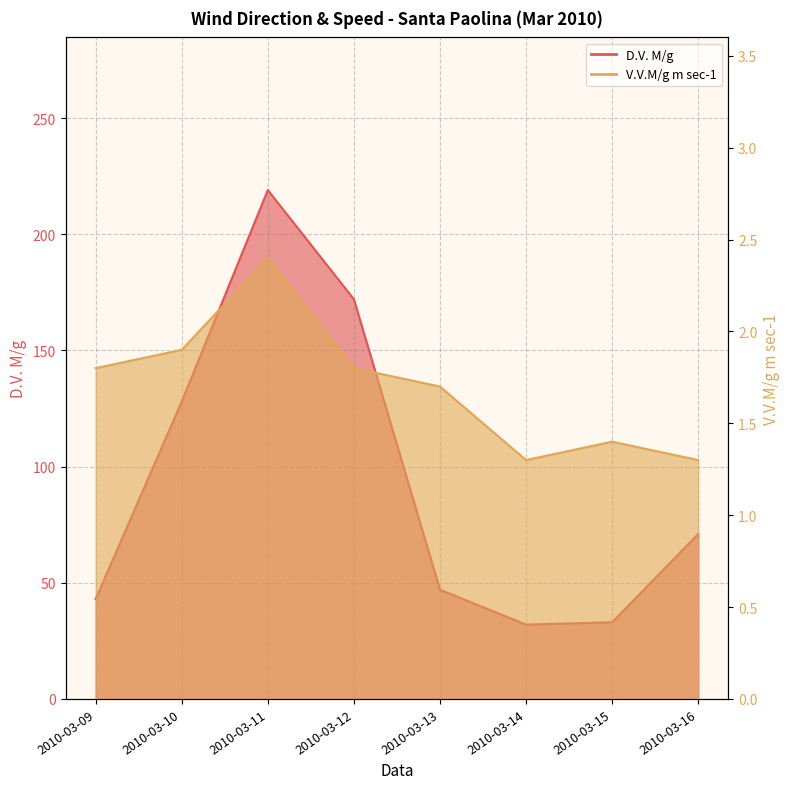

True or false: D.V. M/g and V.V.M/g m sec-1 cross at least once.

False